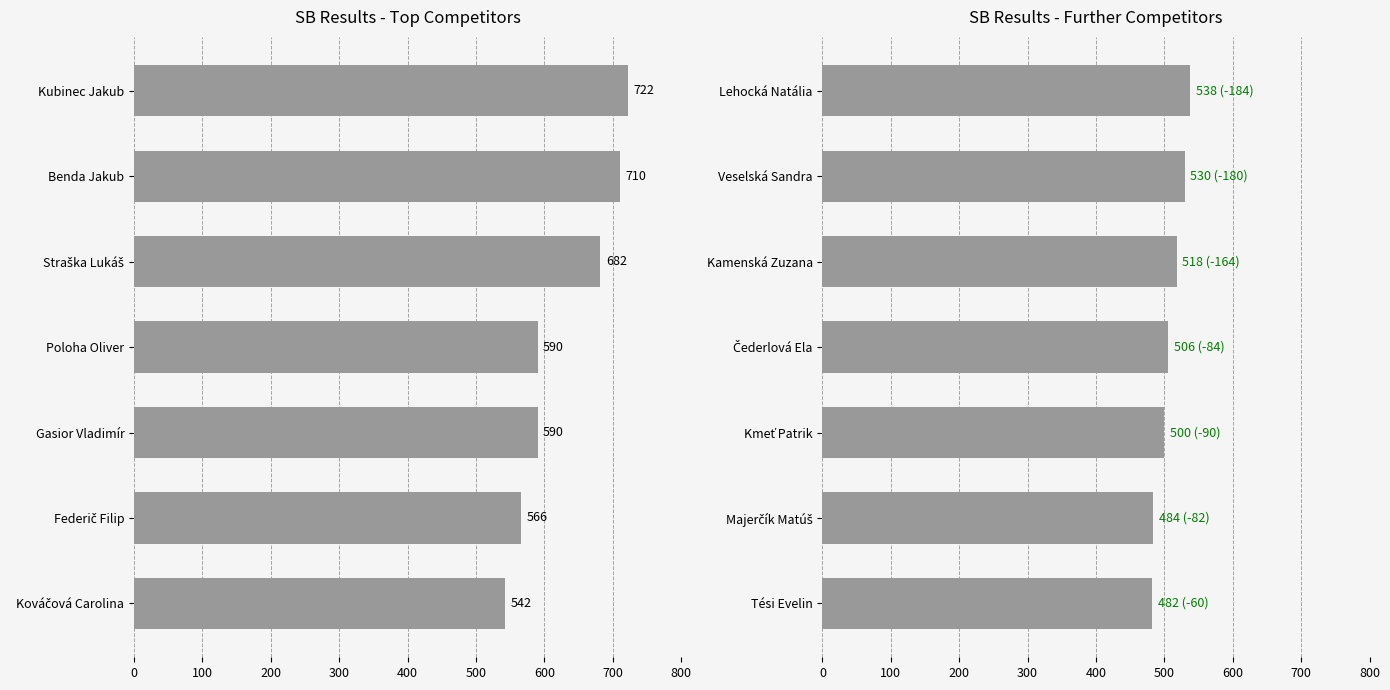

How many data points are less than 506?

3